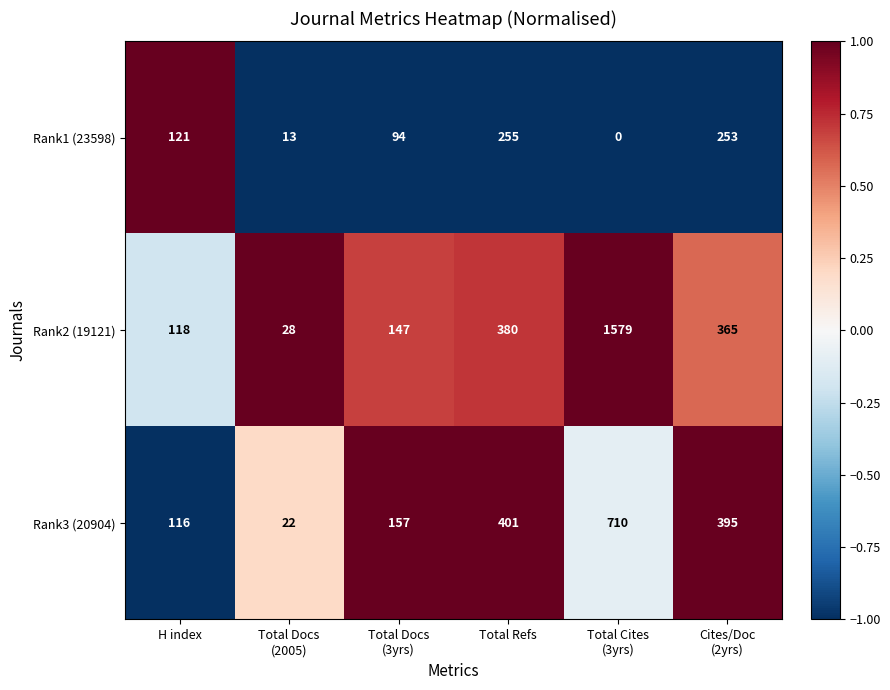

Reading left to right, extract all data points from this chart.

Rank1 (23598): 121	13	94	255	0	253
Rank2 (19121): 118	28	147	380	1579	365
Rank3 (20904): 116	22	157	401	710	395